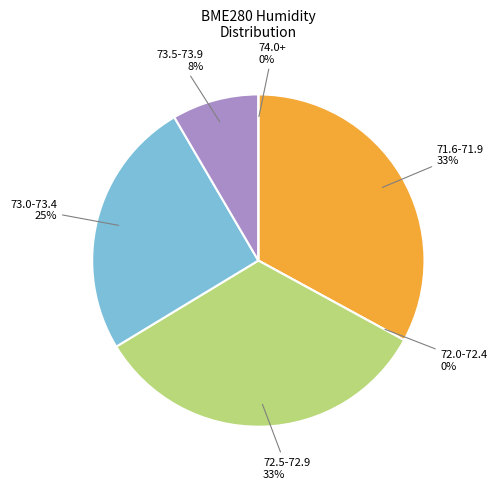

Is it true that 507960 is 8% of the pie?

True